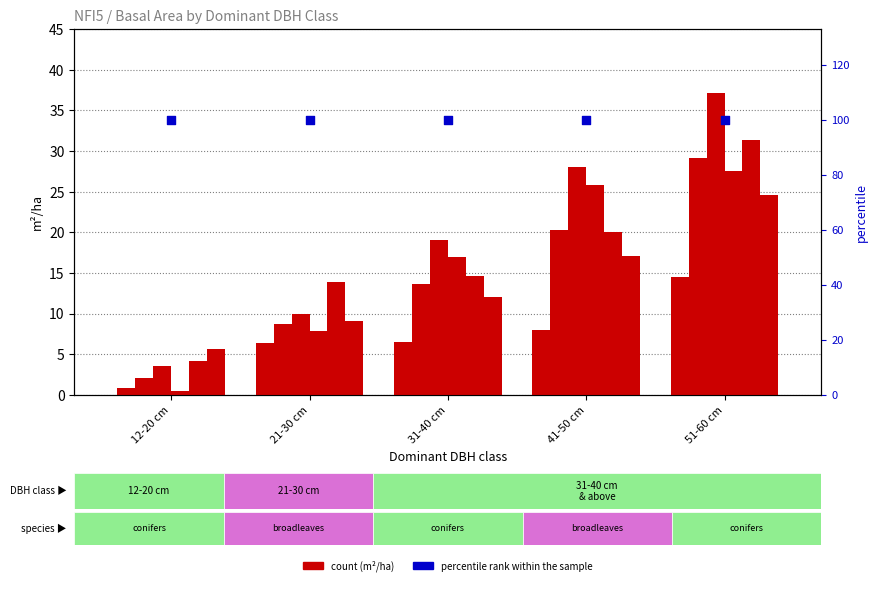

At which category is the sum across all series the highest?

51-60 cm